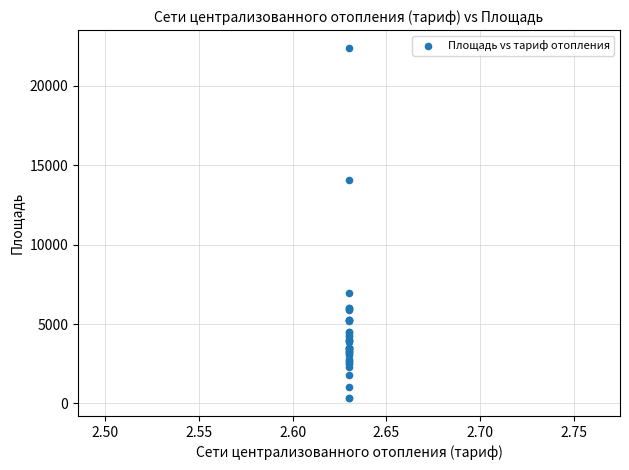

What Y value in the scatter plot is closest to 11363?

14052.8